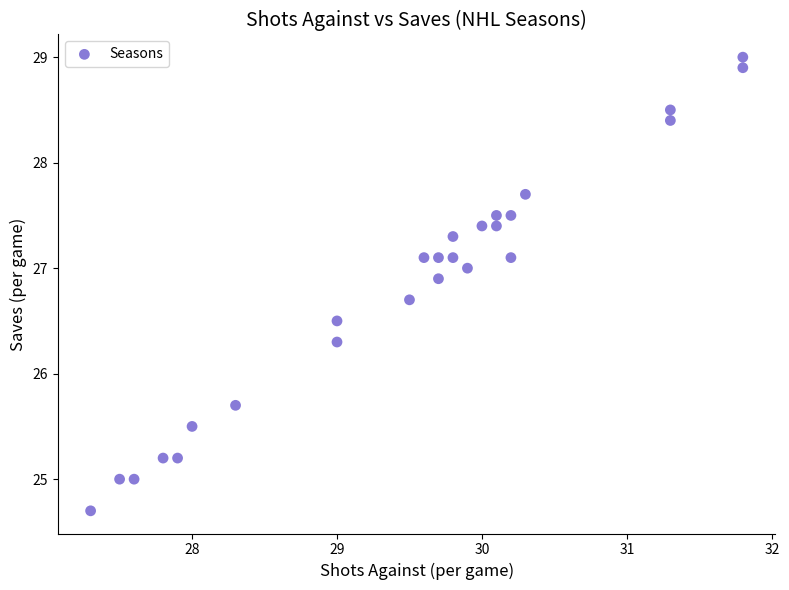

What is the range of X values (max minus min)?

4.5